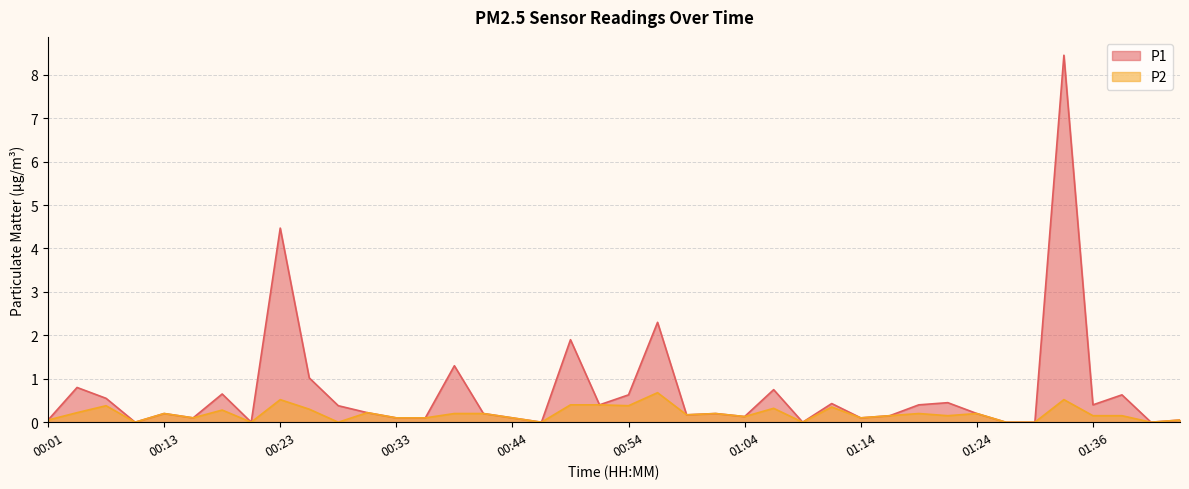

True or false: P1 and P2 cross at least once.

False